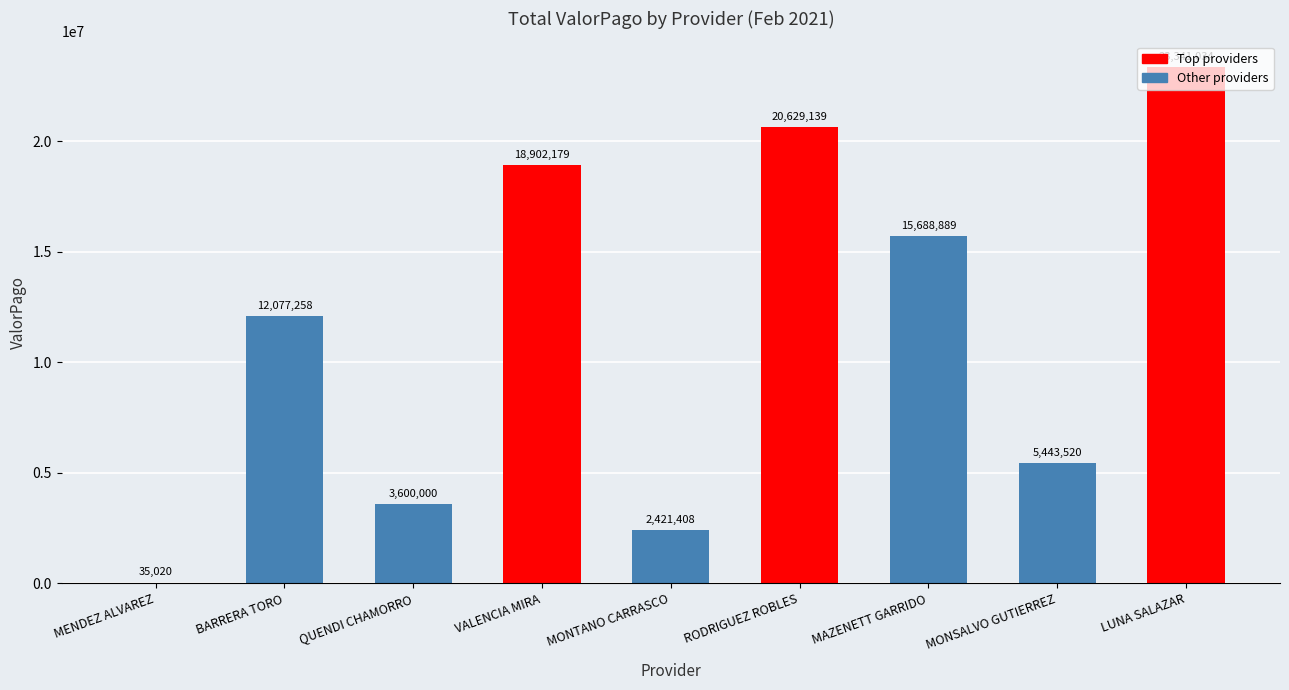

Between MAZENETT GARRIDO and VALENCIA MIRA, which is larger?

VALENCIA MIRA